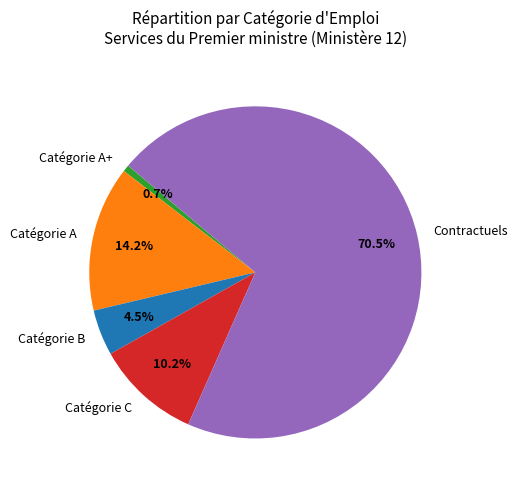

What is the majority slice?

Contractuels